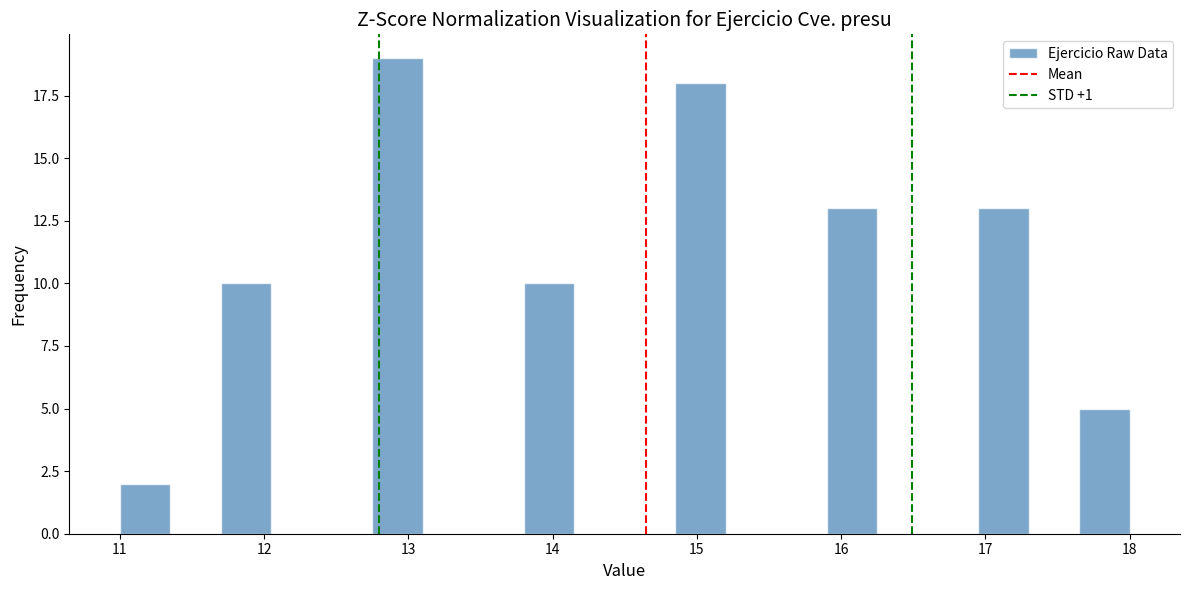

Around what value on the x-axis is the tallest bar? Give the approximate position of its centre, as read against the axis.

12.9